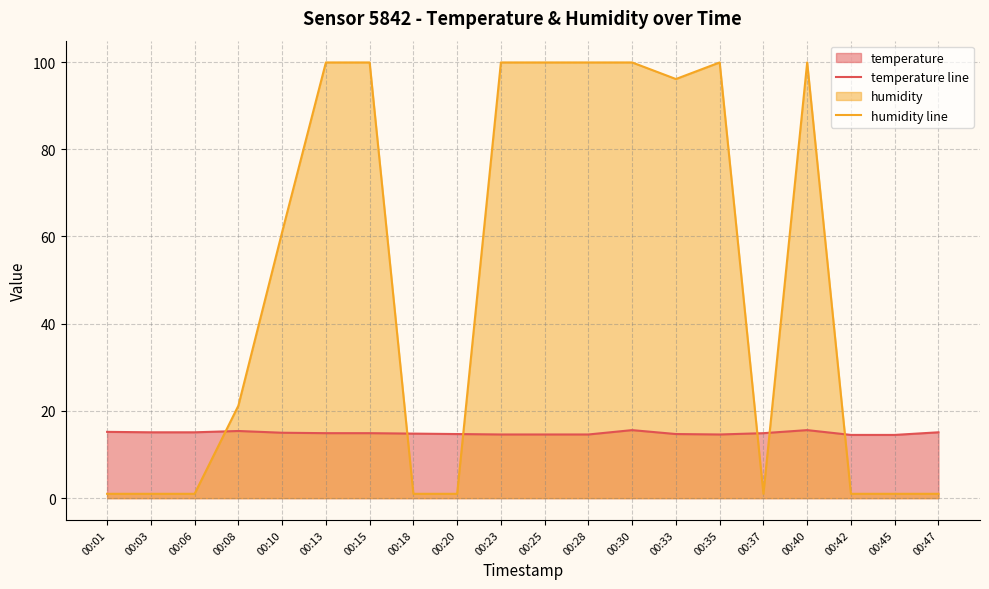

Where do temperature line and humidity line first cross each other?

00:06 and 00:08